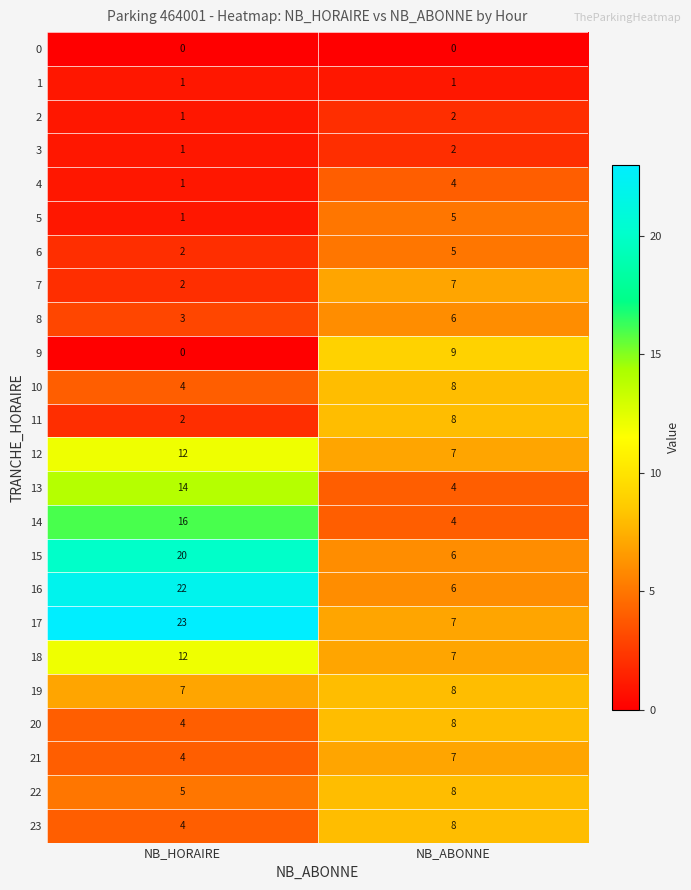

Which category has the highest value across all series?

NB_HORAIRE